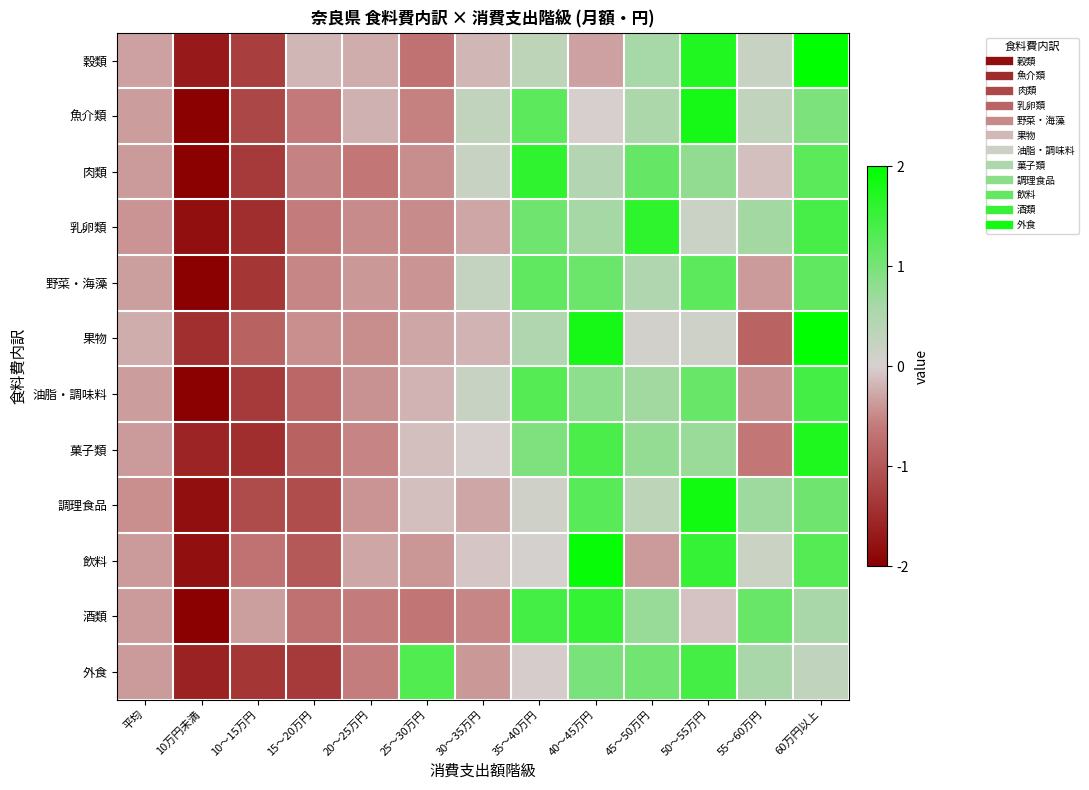

Reading right to left, extract all data points from this chart.

穀類: 60万円以上=2.0	55～60万円=0.2	50～55万円=1.7	45～50万円=0.6	40～45万円=-0.3	35～40万円=0.3	30～35万円=-0.2	25～30万円=-0.7	20～25万円=-0.2	15～20万円=-0.2	10～15万円=-1.3	10万円未満=-1.7	平均=-0.3
魚介類: 60万円以上=1.0	55～60万円=0.3	50～55万円=1.8	45～50万円=0.5	40～45万円=-0.0	35～40万円=1.2	30～35万円=0.3	25～30万円=-0.6	20～25万円=-0.2	15～20万円=-0.6	10～15万円=-1.2	10万円未満=-2.2	平均=-0.3
肉類: 60万円以上=1.2	55～60万円=-0.1	50～55万円=0.8	45～50万円=1.2	40～45万円=0.4	35～40万円=1.6	30～35万円=0.2	25～30万円=-0.5	20～25万円=-0.6	15～20万円=-0.5	10～15万円=-1.3	10万円未満=-2.0	平均=-0.4
乳卵類: 60万円以上=1.4	55～60万円=0.6	50～55万円=0.2	45～50万円=1.6	40～45万円=0.6	35～40万円=1.1	30～35万円=-0.3	25～30万円=-0.5	20～25万円=-0.5	15～20万円=-0.6	10～15万円=-1.5	10万円未満=-1.8	平均=-0.4
野菜・海藻: 60万円以上=1.2	55～60万円=-0.4	50～55万円=1.2	45～50万円=0.5	40～45万円=1.1	35～40万円=1.2	30～35万円=0.2	25～30万円=-0.4	20～25万円=-0.4	15～20万円=-0.5	10～15万円=-1.4	10万円未満=-2.1	平均=-0.3
果物: 60万円以上=2.3	55～60万円=-0.8	50～55万円=0.1	45～50万円=0.1	40～45万円=1.8	35～40万円=0.5	30～35万円=-0.2	25～30万円=-0.3	20～25万円=-0.5	15～20万円=-0.4	10～15万円=-0.9	10万円未満=-1.5	平均=-0.2
油脂・調味料: 60万円以上=1.4	55～60万円=-0.4	50～55万円=1.1	45～50万円=0.6	40～45万円=0.8	35～40万円=1.3	30～35万円=0.2	25～30万円=-0.2	20～25万円=-0.4	15～20万円=-0.8	10～15万円=-1.3	10万円未満=-2.0	平均=-0.3
菓子類: 60万円以上=1.7	55～60万円=-0.6	50～55万円=0.7	45～50万円=0.8	40～45万円=1.4	35～40万円=0.9	30～35万円=-0.0	25～30万円=-0.1	20～25万円=-0.5	15～20万円=-0.9	10～15万円=-1.5	10万円未満=-1.6	平均=-0.4
調理食品: 60万円以上=1.1	55～60万円=0.7	50～55万円=1.9	45～50万円=0.3	40～45万円=1.3	35～40万円=0.1	30～35万円=-0.3	25～30万円=-0.1	20～25万円=-0.4	15～20万円=-1.1	10～15万円=-1.1	10万円未満=-1.8	平均=-0.4
飲料: 60万円以上=1.3	55～60万円=0.2	50～55万円=1.5	45～50万円=-0.4	40～45万円=1.9	35～40万円=0.0	30～35万円=-0.1	25～30万円=-0.4	20～25万円=-0.3	15～20万円=-1.0	10～15万円=-0.7	10万円未満=-1.8	平均=-0.4
酒類: 60万円以上=0.6	55～60万円=1.1	50～55万円=-0.1	45～50万円=0.7	40～45万円=1.6	35～40万円=1.4	30～35万円=-0.5	25～30万円=-0.7	20～25万円=-0.6	15～20万円=-0.7	10～15万円=-0.3	10万円未満=-2.1	平均=-0.4
外食: 60万円以上=0.3	55～60万円=0.6	50～55万円=1.4	45～50万円=1.0	40～45万円=1.0	35～40万円=-0.0	30～35万円=-0.4	25～30万円=1.3	20～25万円=-0.6	15～20万円=-1.3	10～15万円=-1.4	10万円未満=-1.6	平均=-0.4